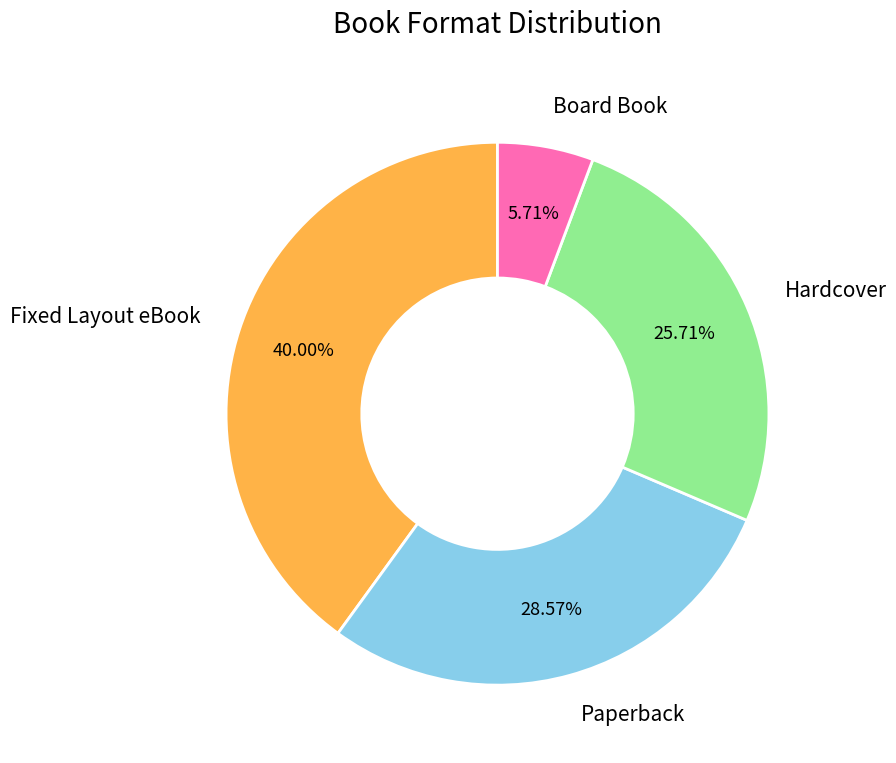

Approximately how many times larger is the value at Fixed Layout eBook compared to Board Book?

7.0